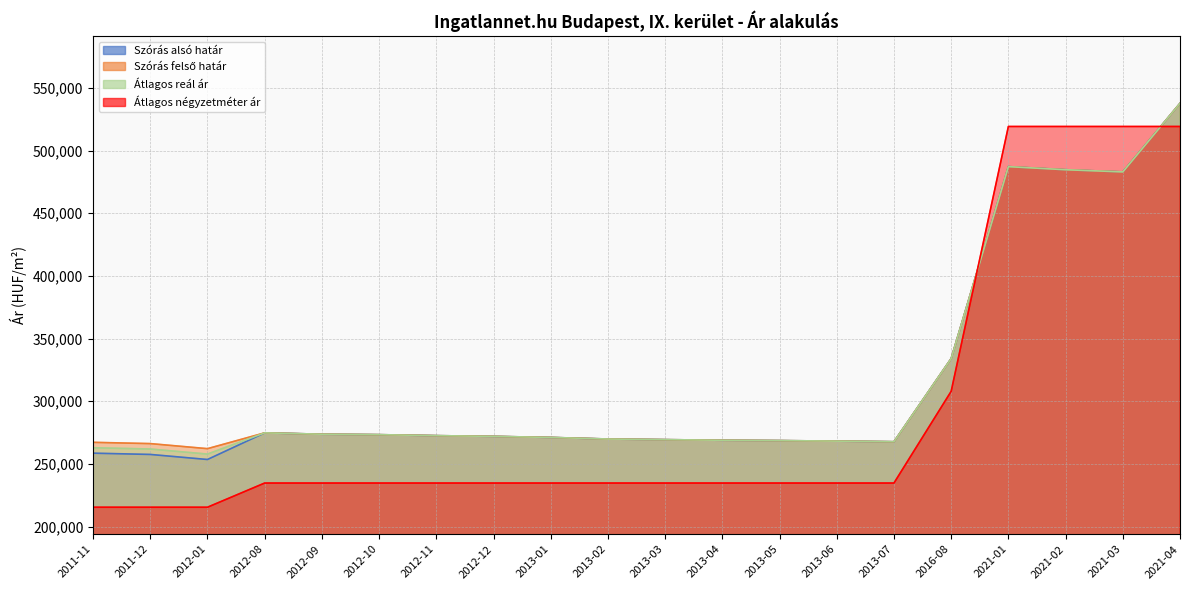

Which series has the largest range (max minus min)?

Átlagos négyzetméter ár